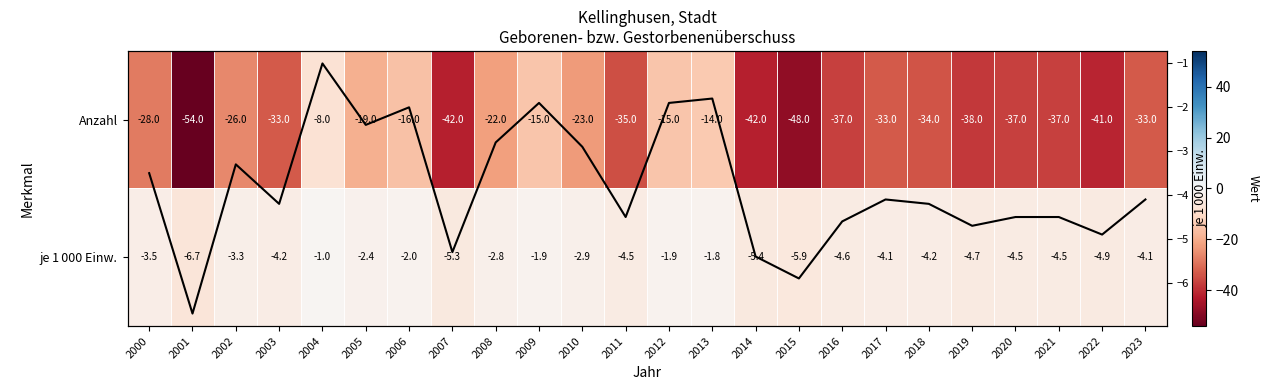

At which label is je 1 000 Einw. closest to -3?

2010